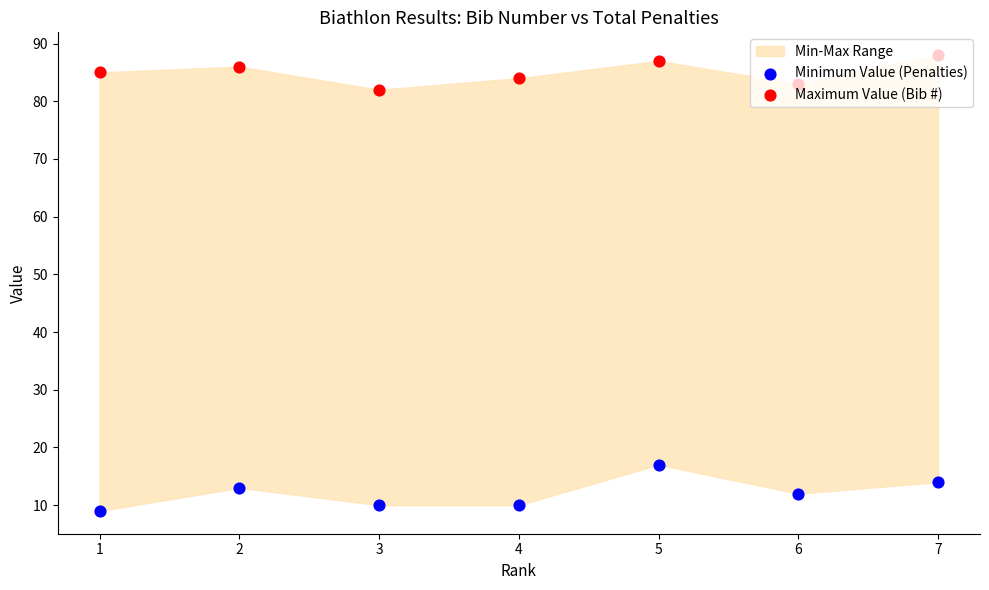

At how many categories does at least one series exceed 59?

7